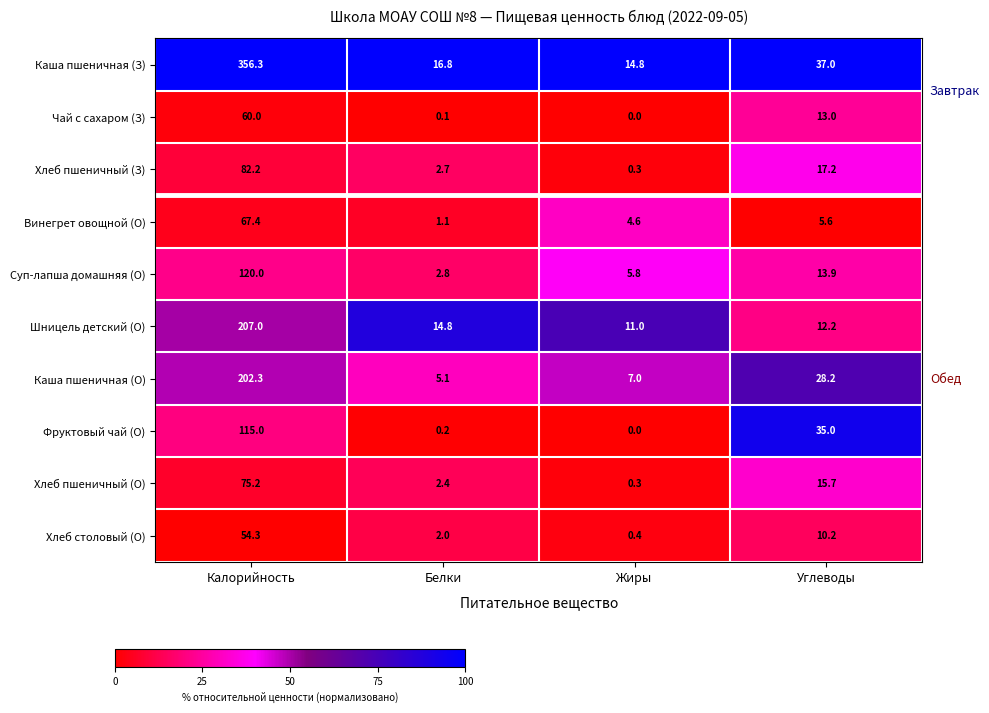

Which series changed the most between Калорийность and Жиры?

Каша пшеничная (З)